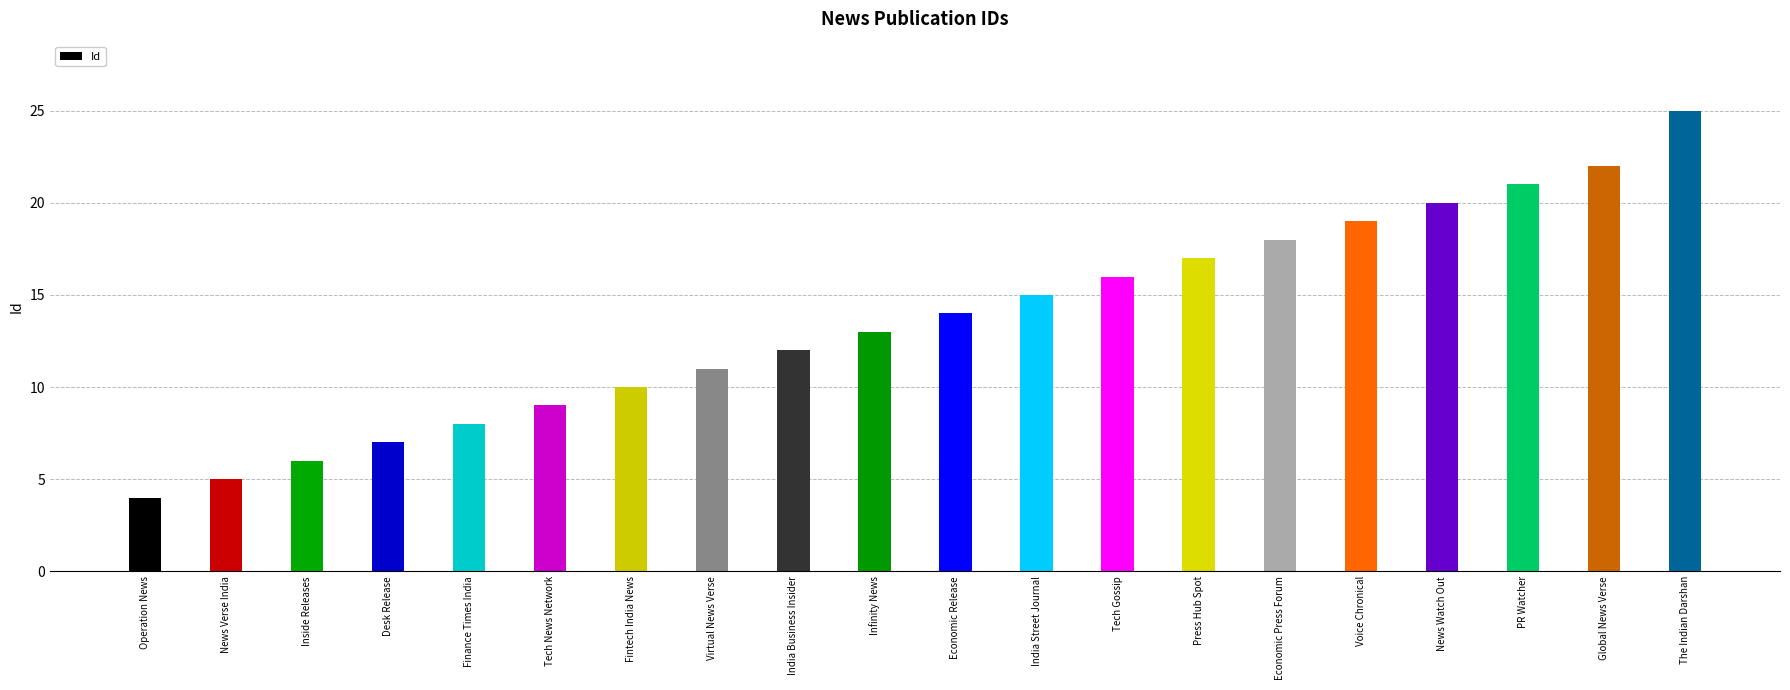

What is the sum of all values?

272